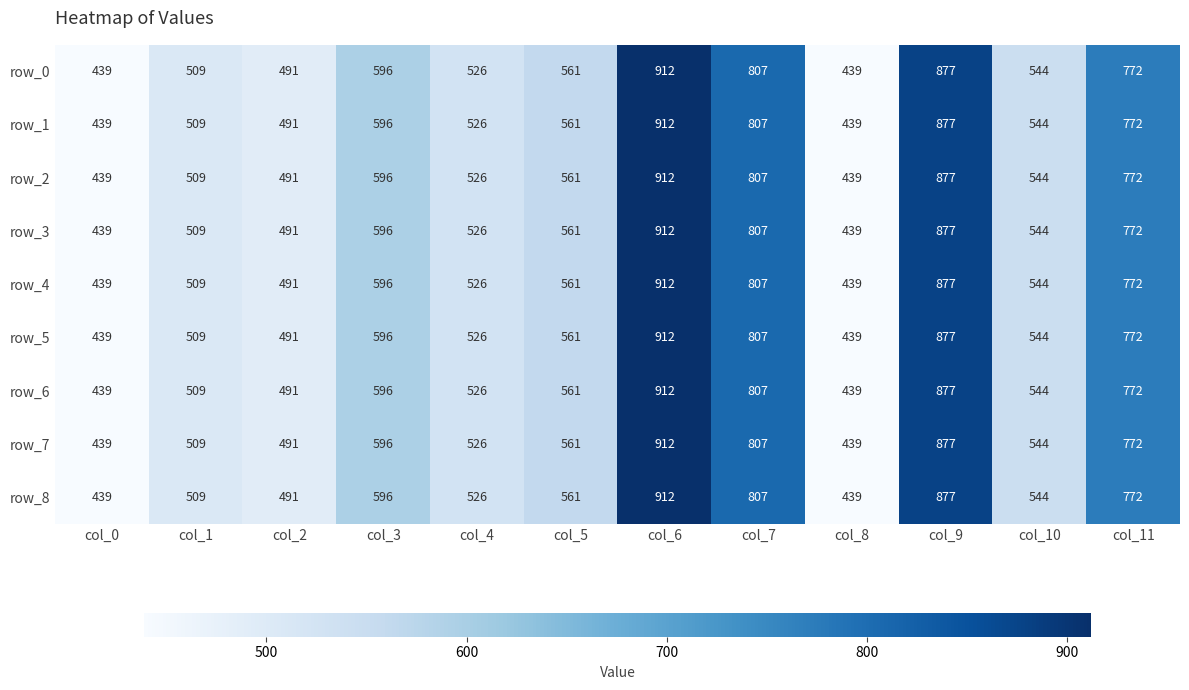

Count the number of categories in the chart.

12